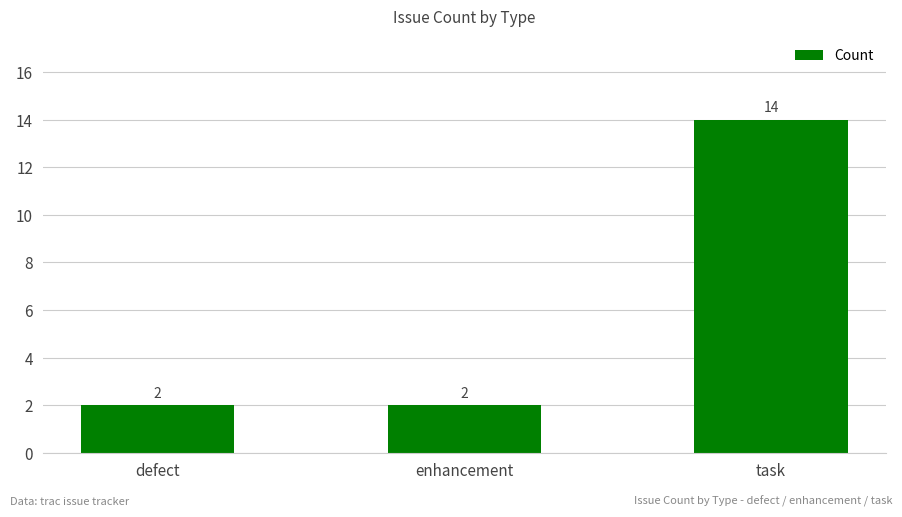

Reading left to right, what are all the values shown in this chart?

2	2	14